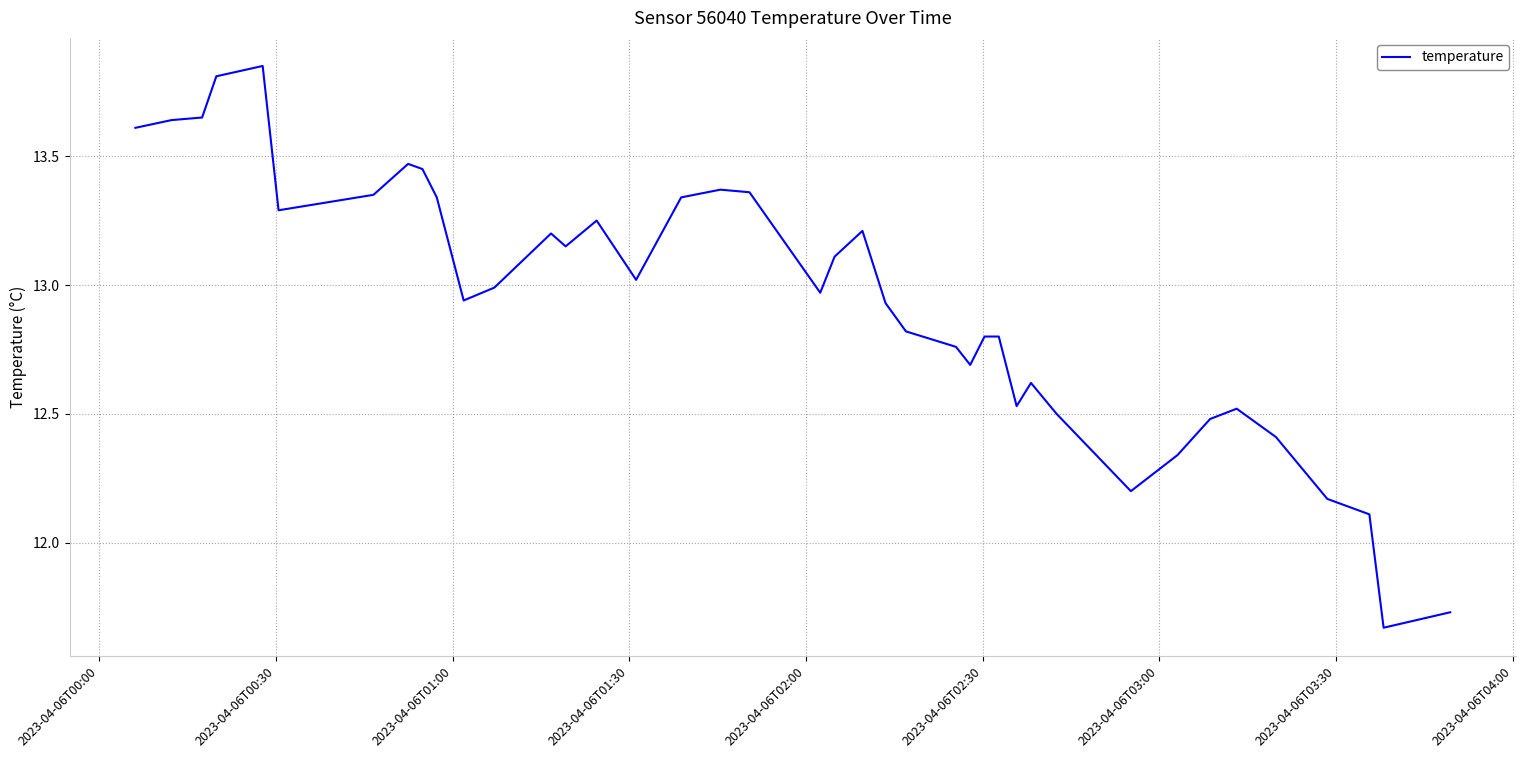

What is the difference between the maximum and minimum values?

2.2